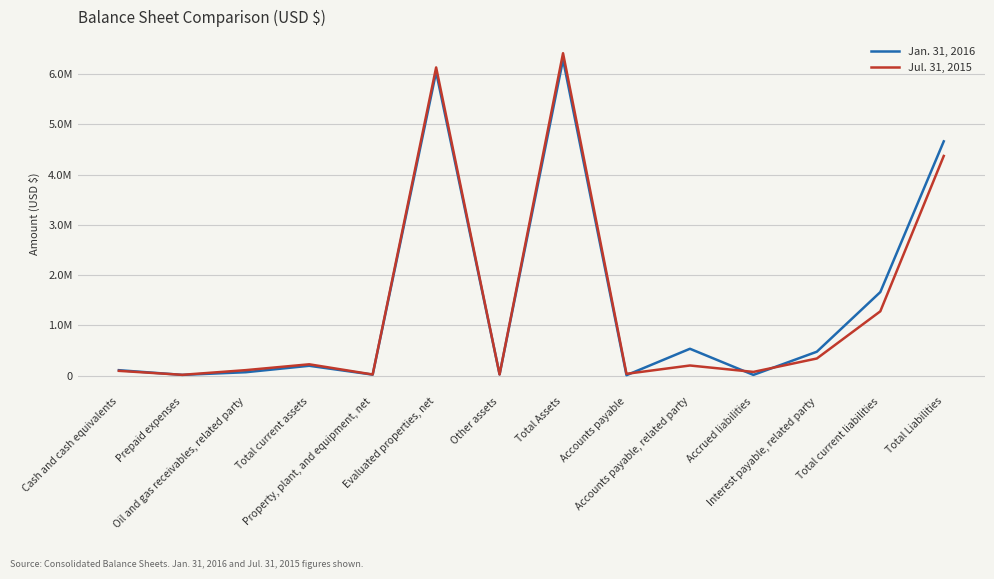

Which series has the largest range (max minus min)?

Jul. 31, 2015